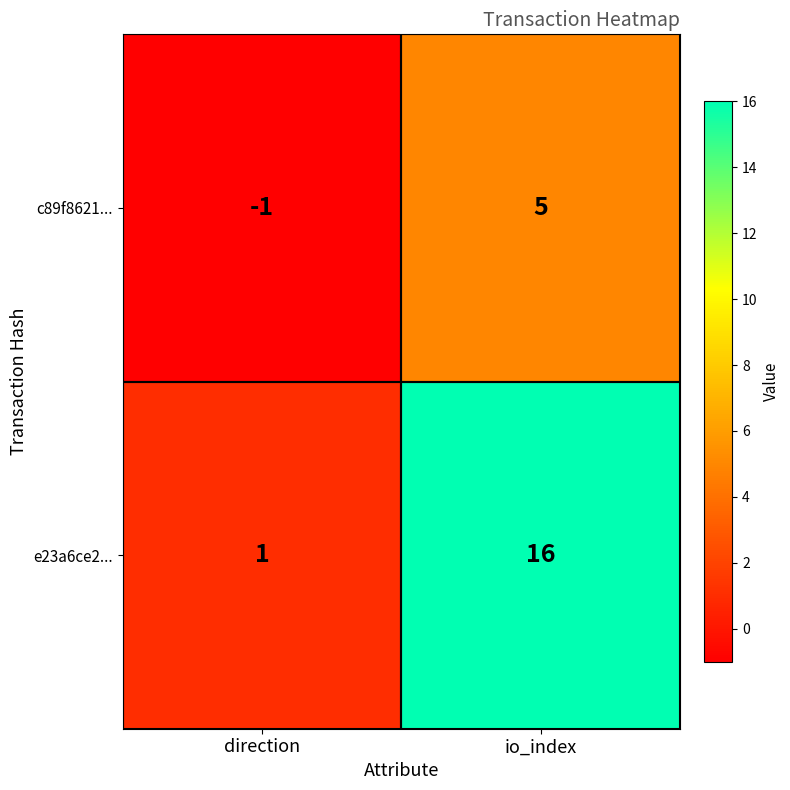

What is the sum of all e23a6ce2... values?

17